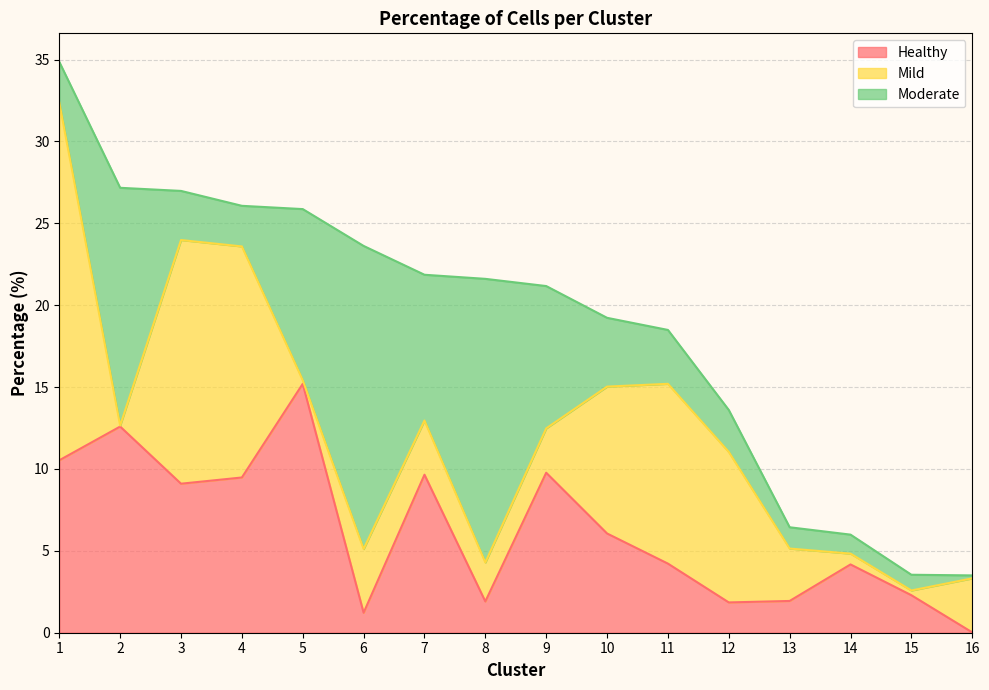

Reading left to right, extract all data points from this chart.

Healthy: 10.5	12.6	9.1	9.5	15.2	1.2	9.7	1.9	9.8	6.1	4.2	1.9	1.9	4.2	2.3	0.0
Mild: 21.9	0.1	14.9	14.1	0.2	3.9	3.3	2.4	2.7	9.0	11.0	9.2	3.2	0.7	0.3	3.3
Moderate: 2.5	14.5	3.0	2.5	10.4	18.5	8.9	17.3	8.7	4.2	3.3	2.6	1.3	1.2	1.0	0.2